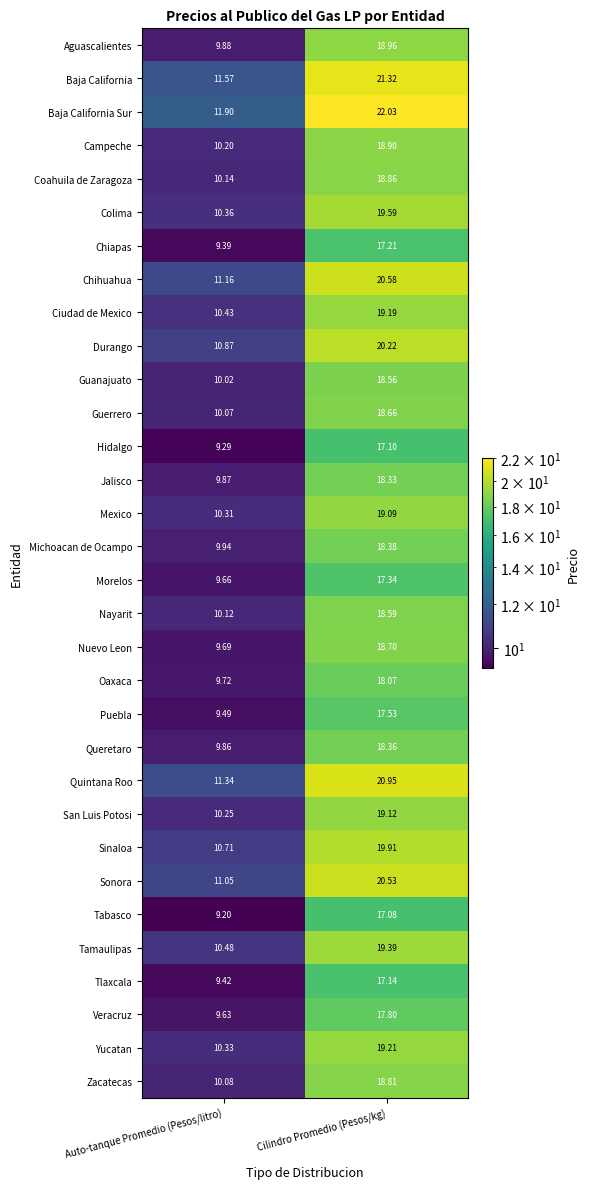

At which label does Durango reach its peak?

Cilindro Promedio (Pesos/kg)